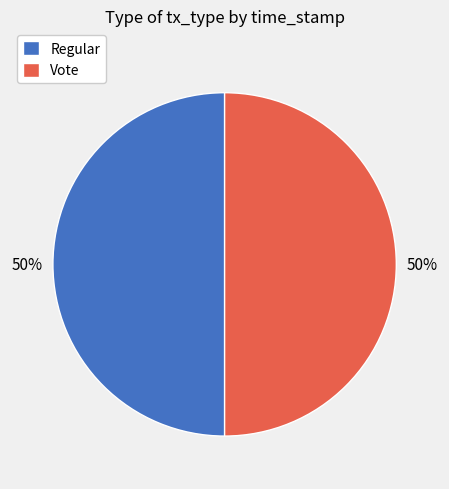

To the nearest percent, what is the average slice percentage?

50%